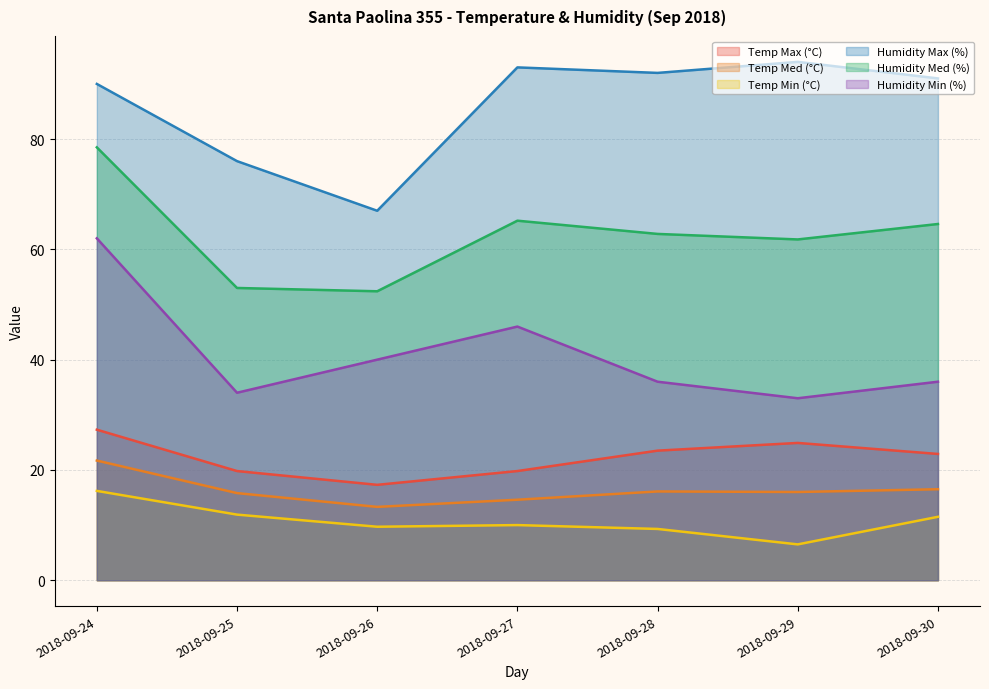

Which label corresponds to the smallest value in the chart?

2018-09-29